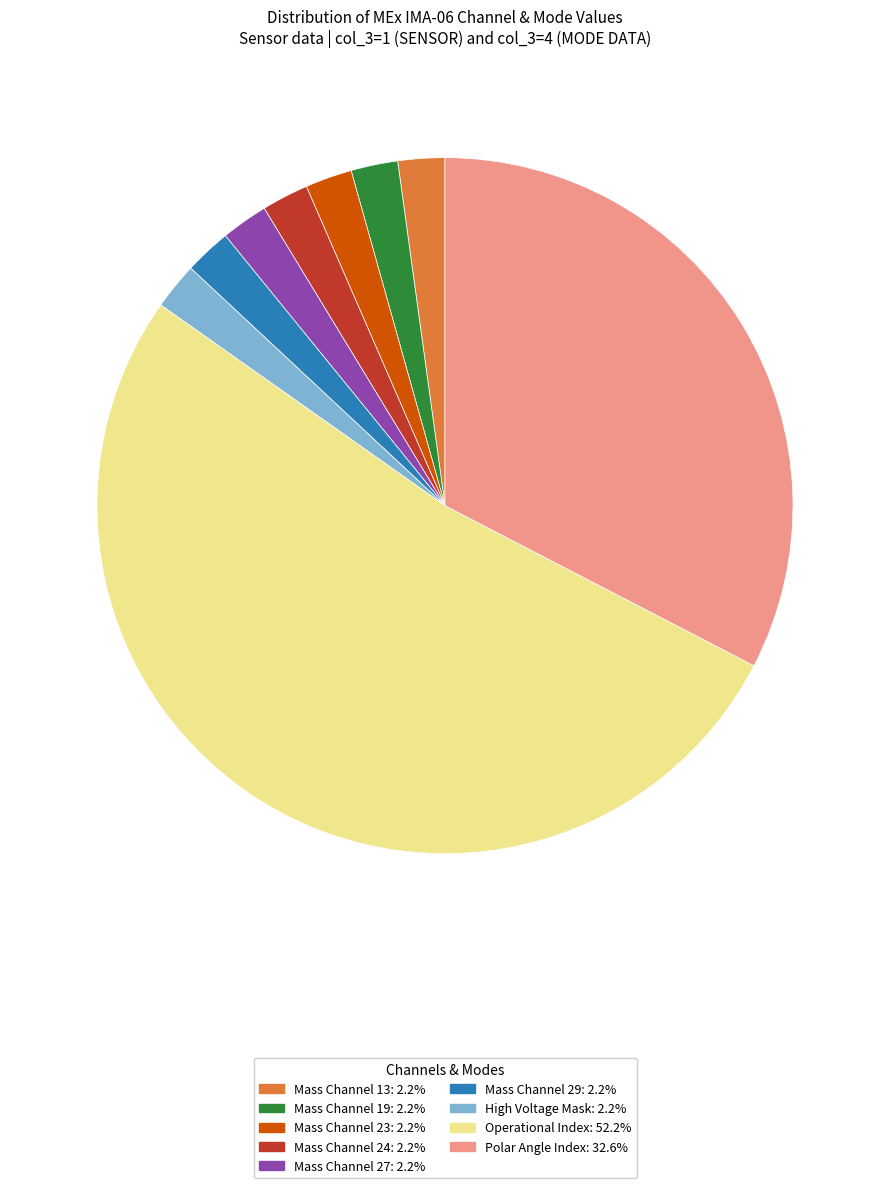

Is there a majority slice in this chart?

Yes